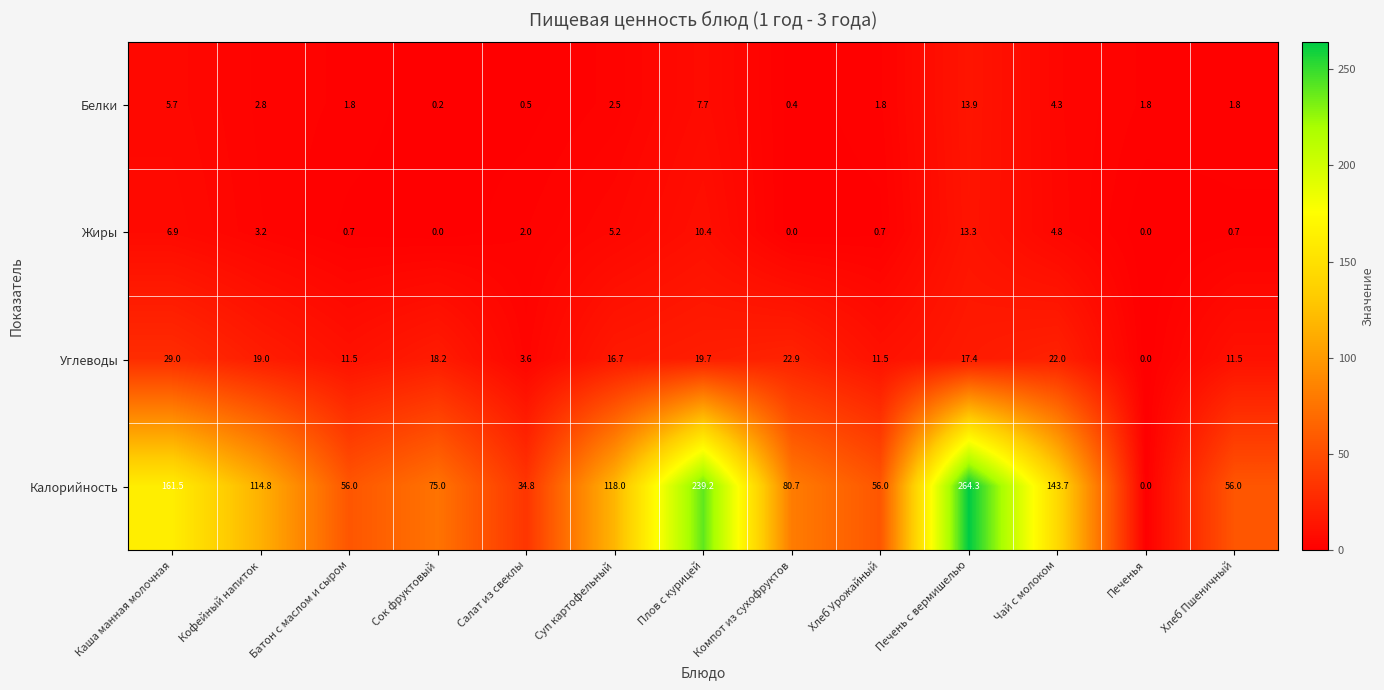

What is the difference between the maximum and minimum values in the Белки series?

13.7